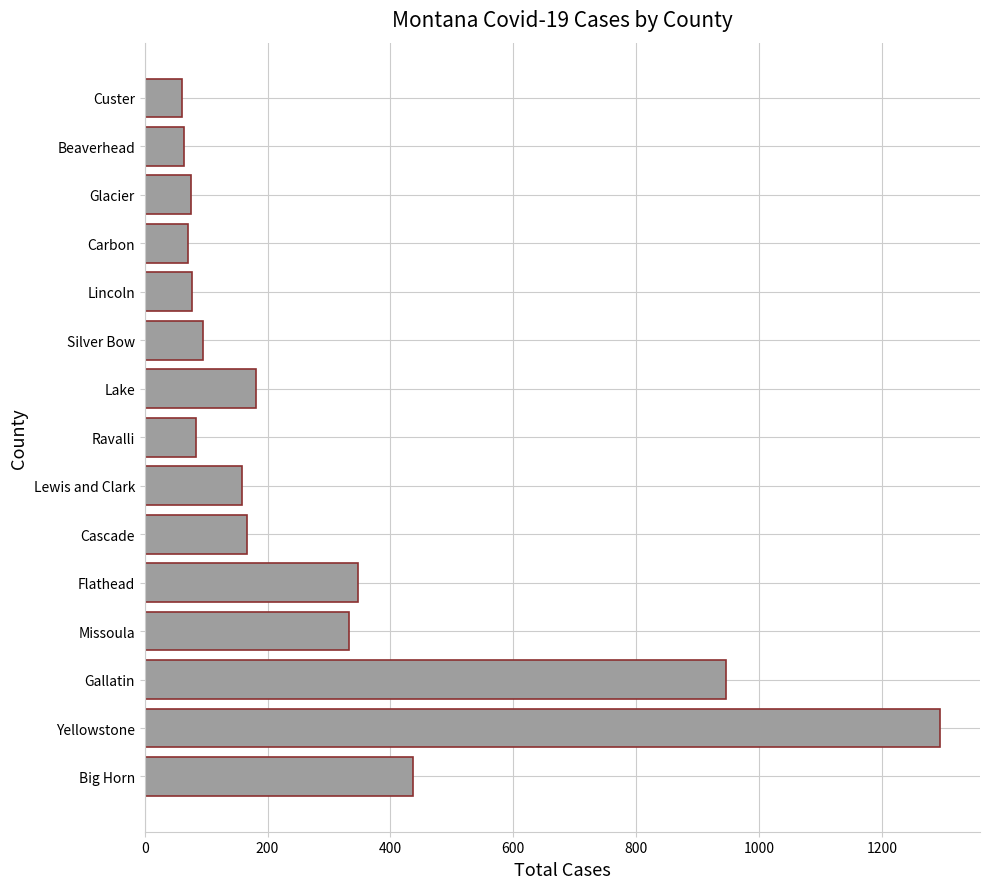

What is the difference between the maximum and minimum values?

1234